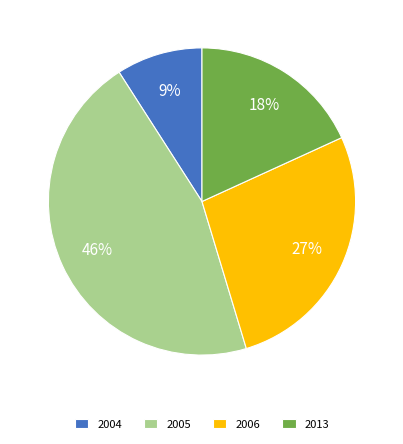

What is the ratio of the value at 2004 to the value at 2013?

0.5